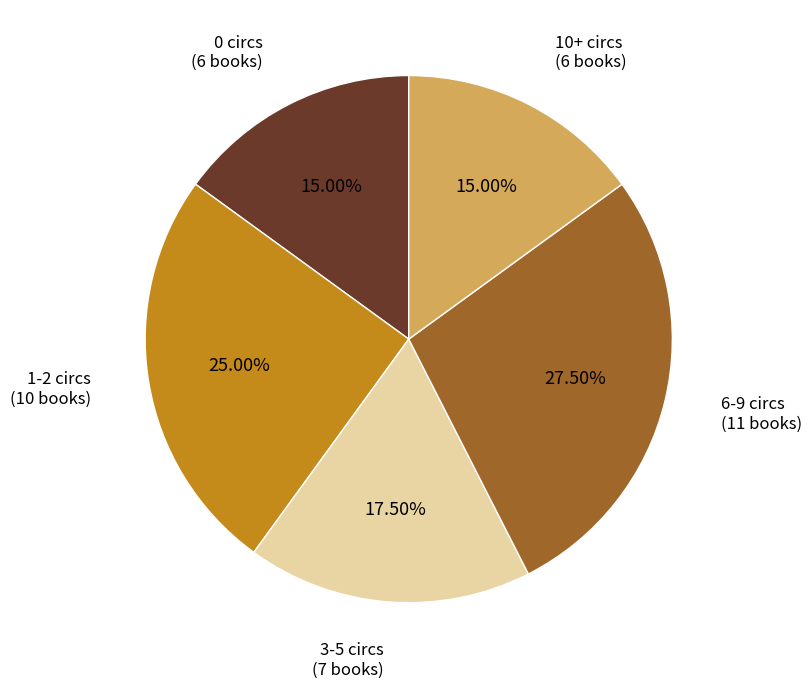

How many slices are in this pie chart?

5